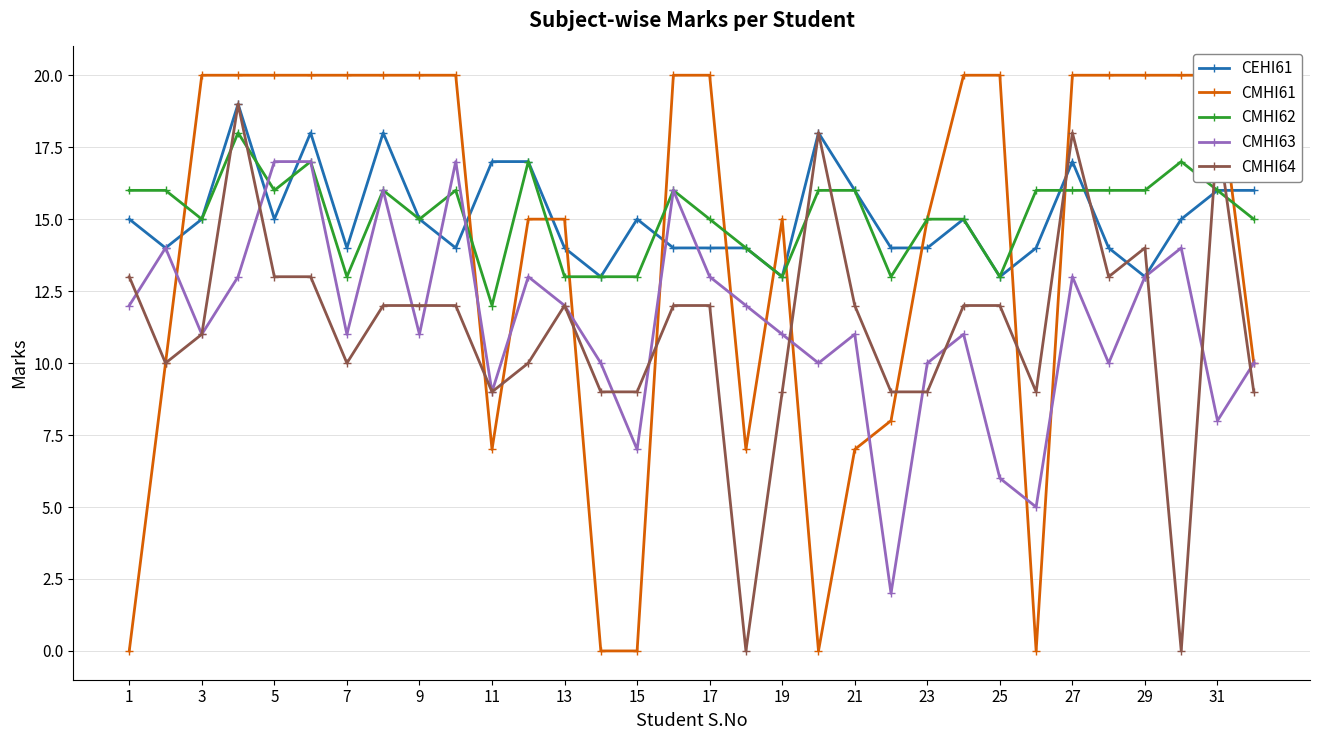

At which category does the chart reach its minimum across all series?

1